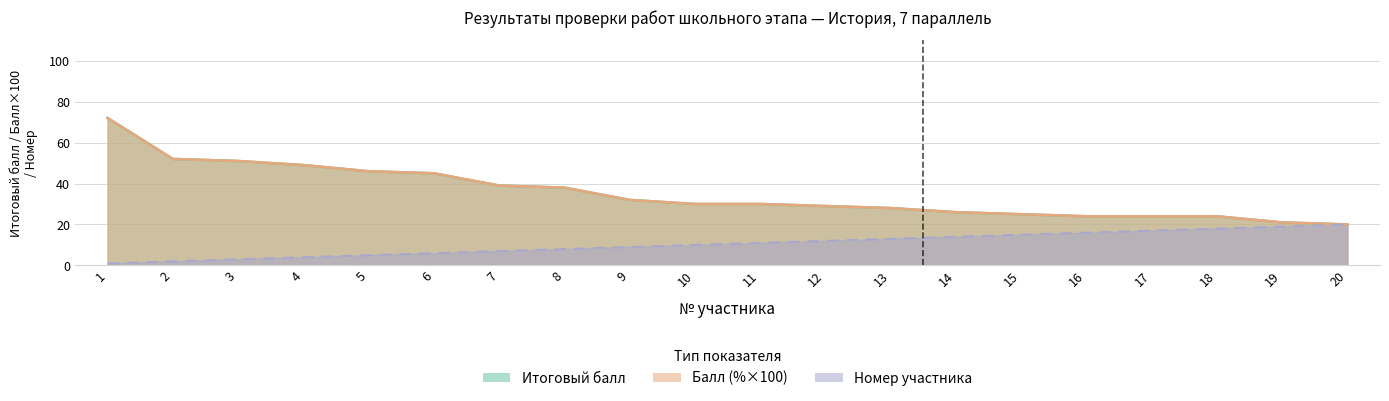

How many distinct data groups are displayed?

3